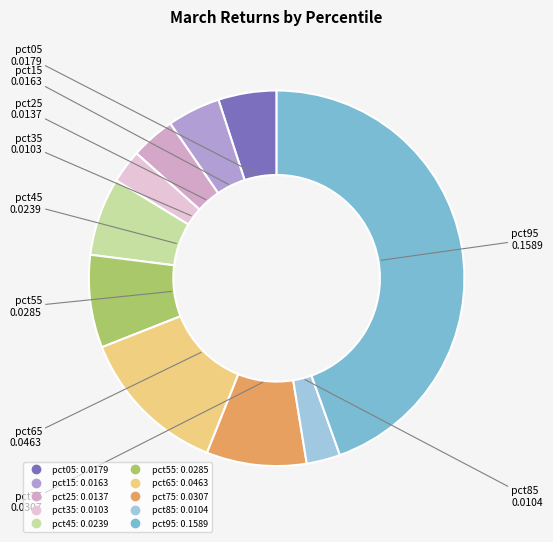

Does any single category account for the majority?

No